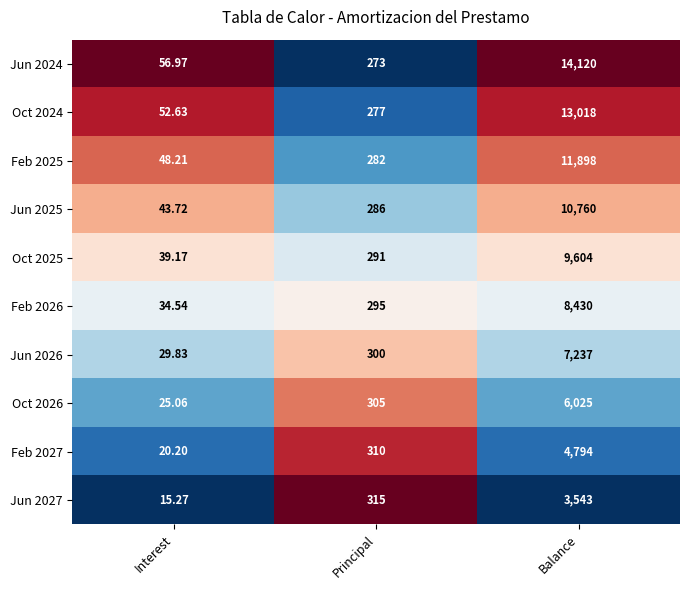

Rank the categories by Oct 2026 value from lowest to highest.

Interest, Principal, Balance